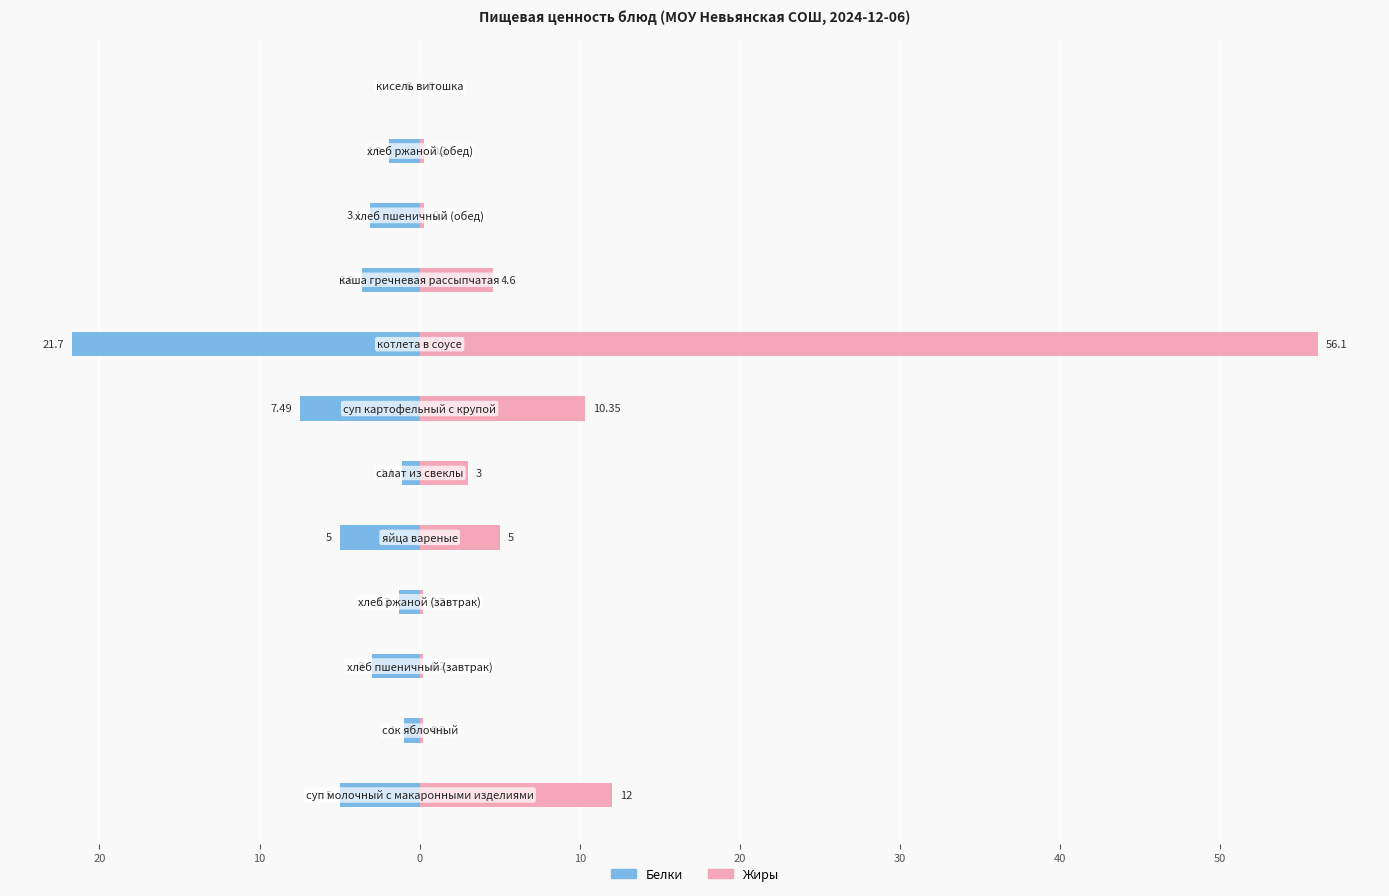

Is it true that Жиры equals 35.7 at 40?

False